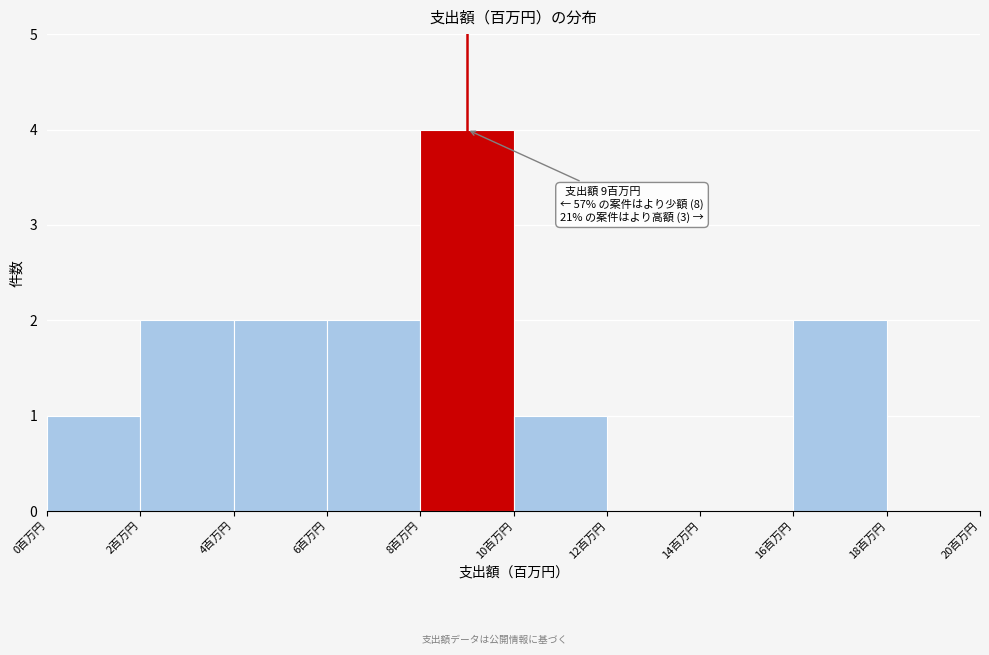

Which range on the x-axis has the tallest bar?

8 to 10